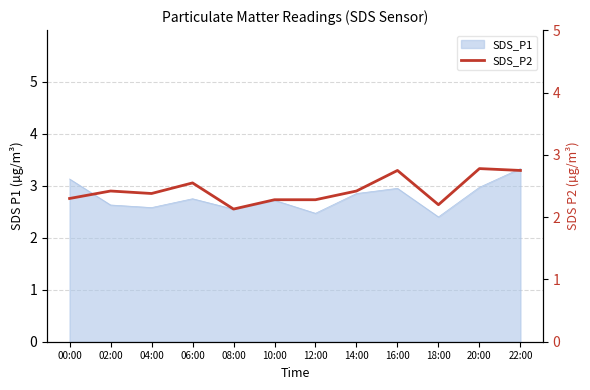

How many lines are shown in the chart?

1